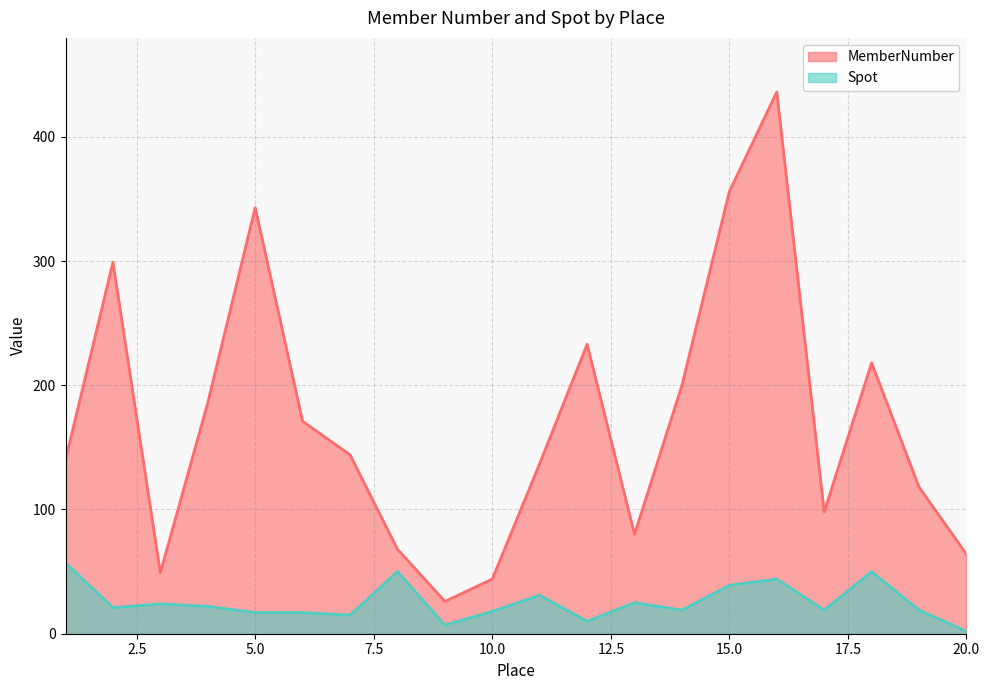

Where is the first local minimum for MemberNumber?

3